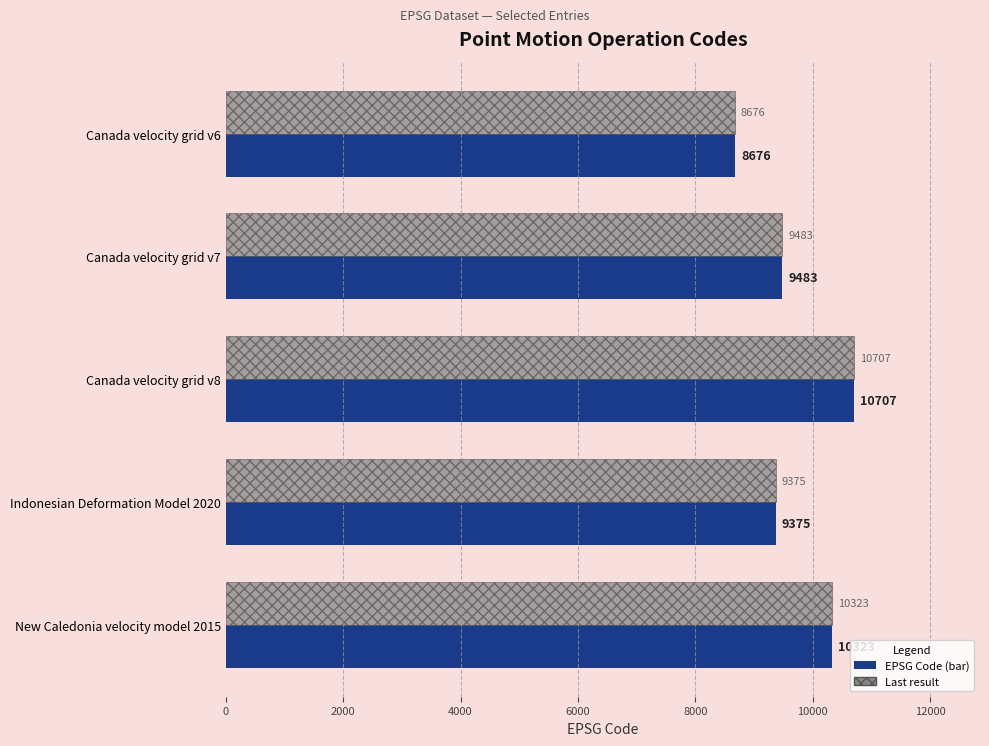

At which category is the sum across all series the highest?

Canada velocity grid v8